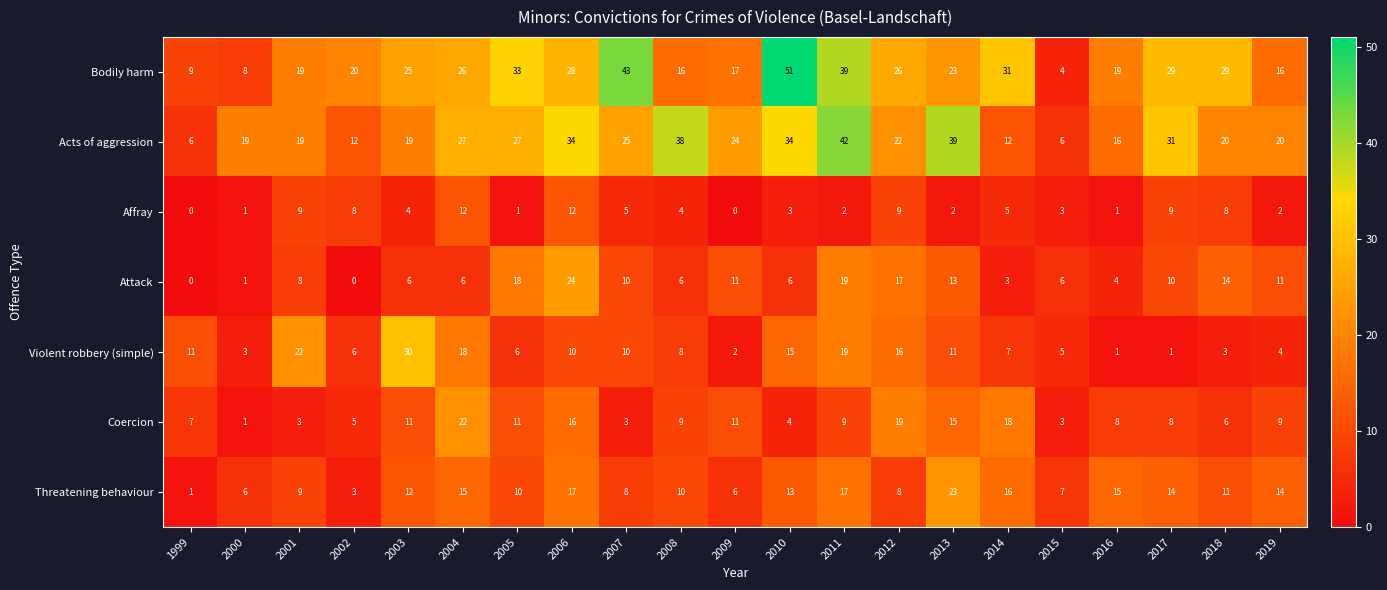

Where does the Threatening behaviour series first go above 11?

2003